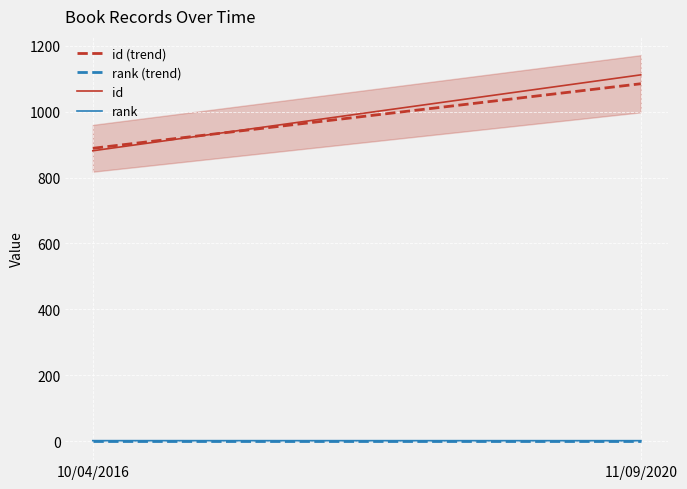

How many values in the id series are below 1112?

1